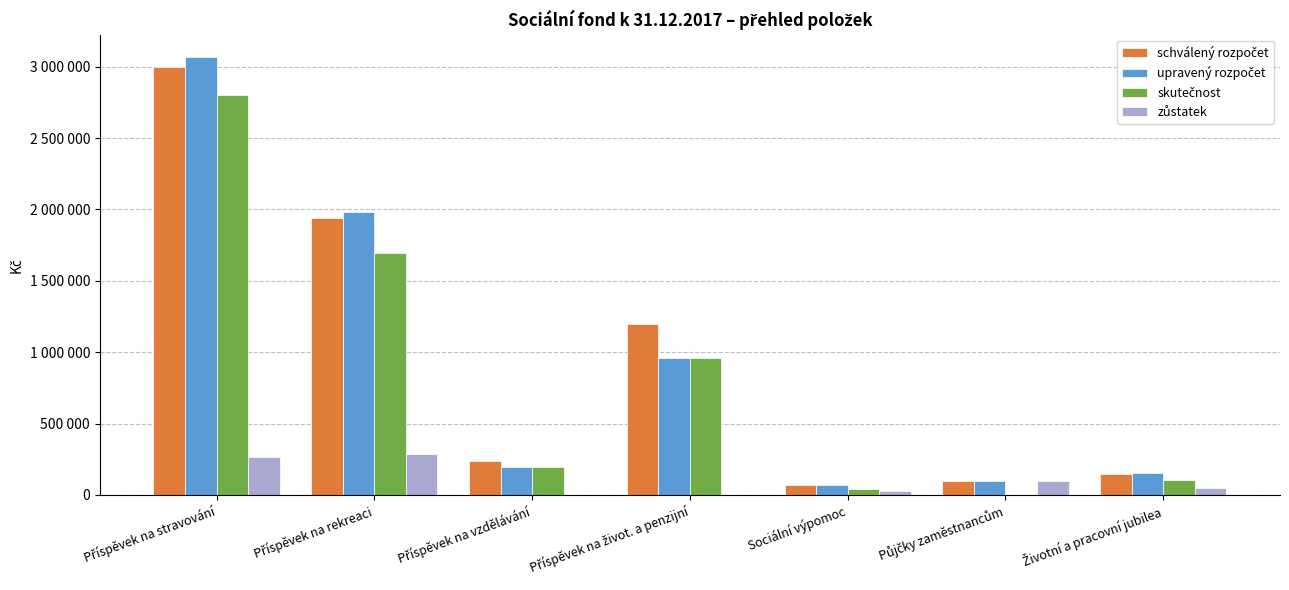

What position from the left is Sociální výpomoc?

5